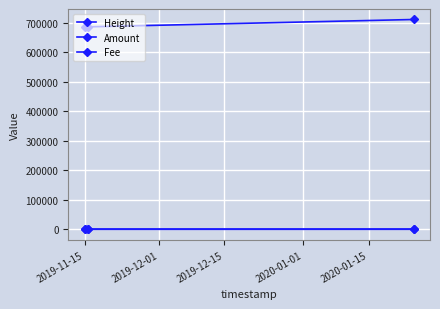

Does the chart display data point markers on the line(s)?

Yes